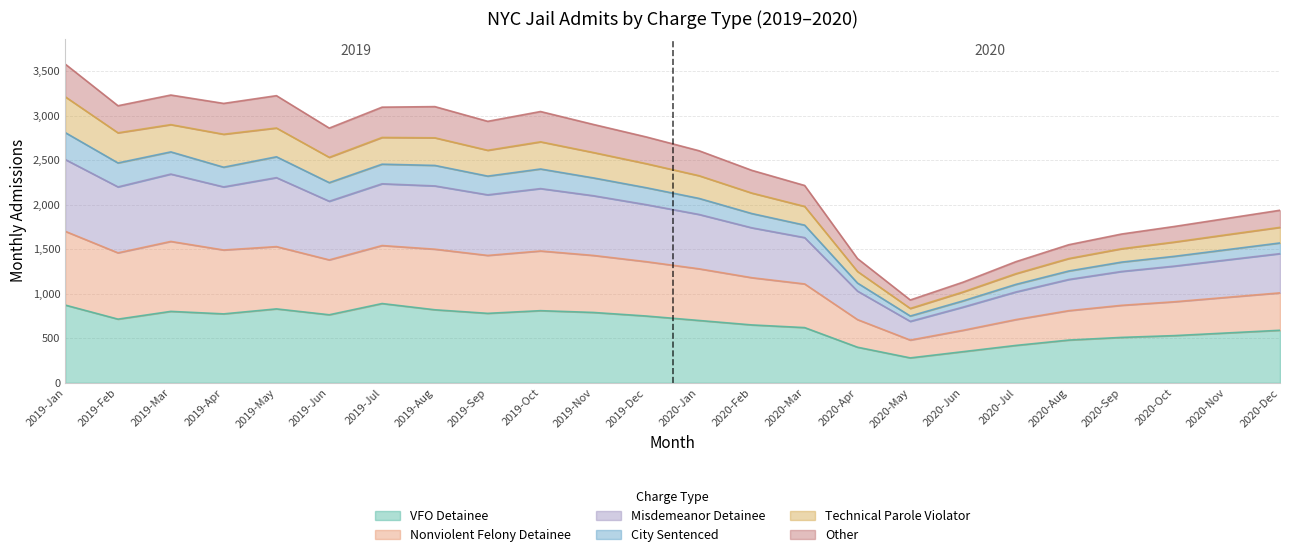

What is the lowest value of the VFO Detainee series?

280